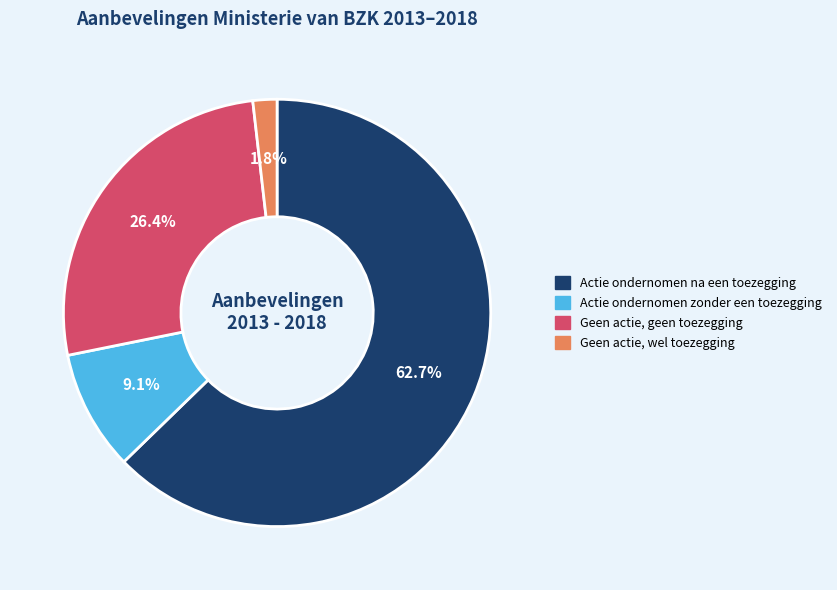

How many segments does this pie chart have?

4